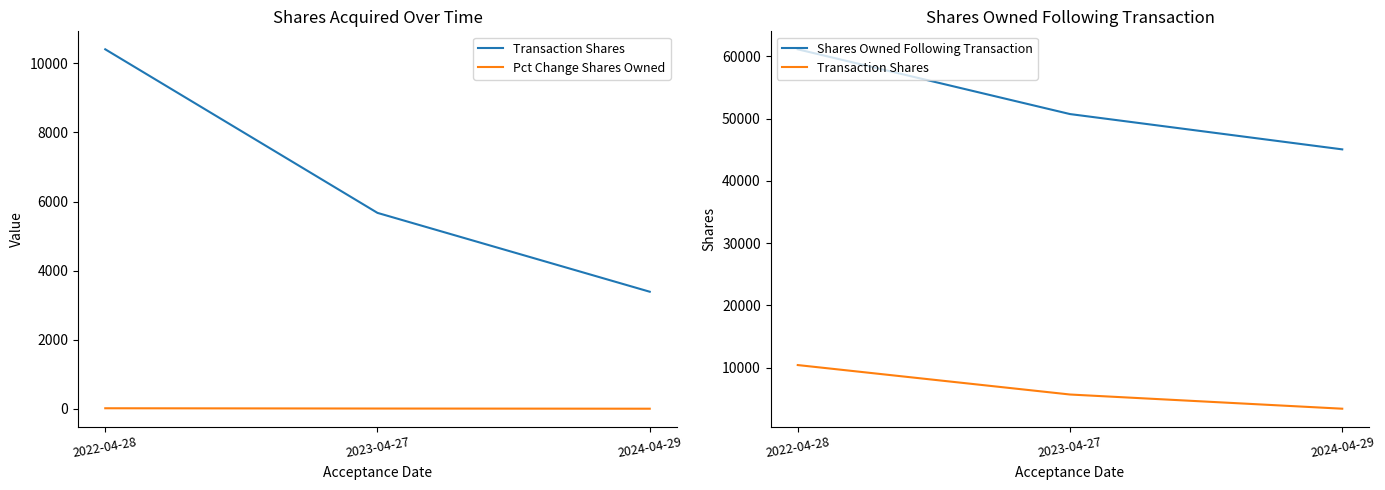

Which series changed the most between 2022-04-28 and 2024-04-29?

Shares Owned Following Transaction